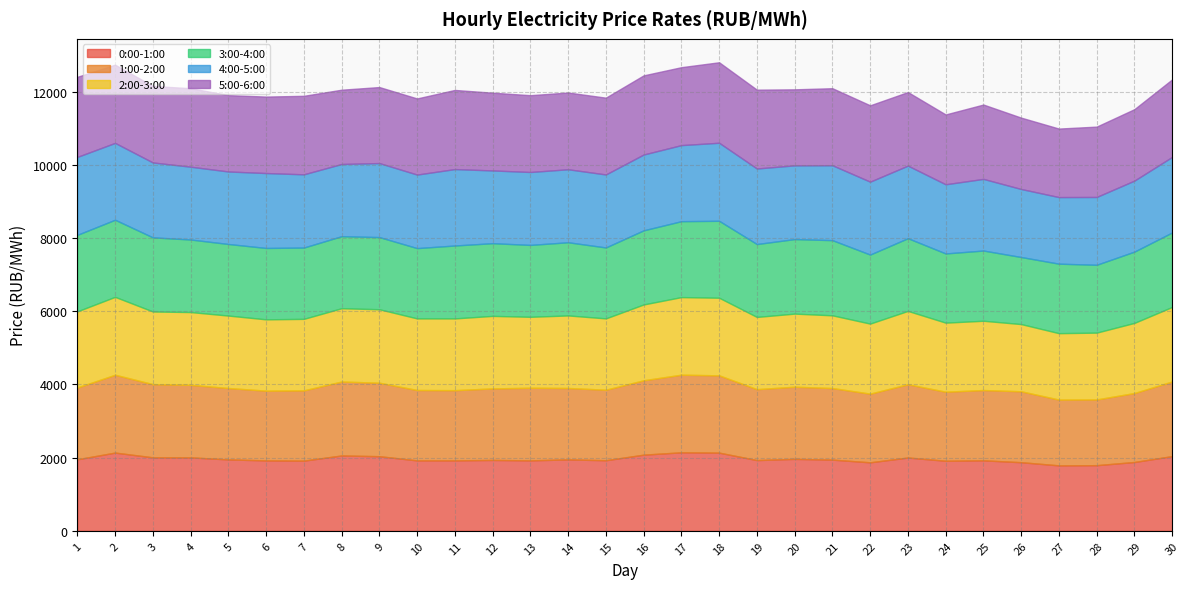

Between which two adjacent categories do 0:00-1:00 and 5:00-6:00 first intersect?

1 and 2